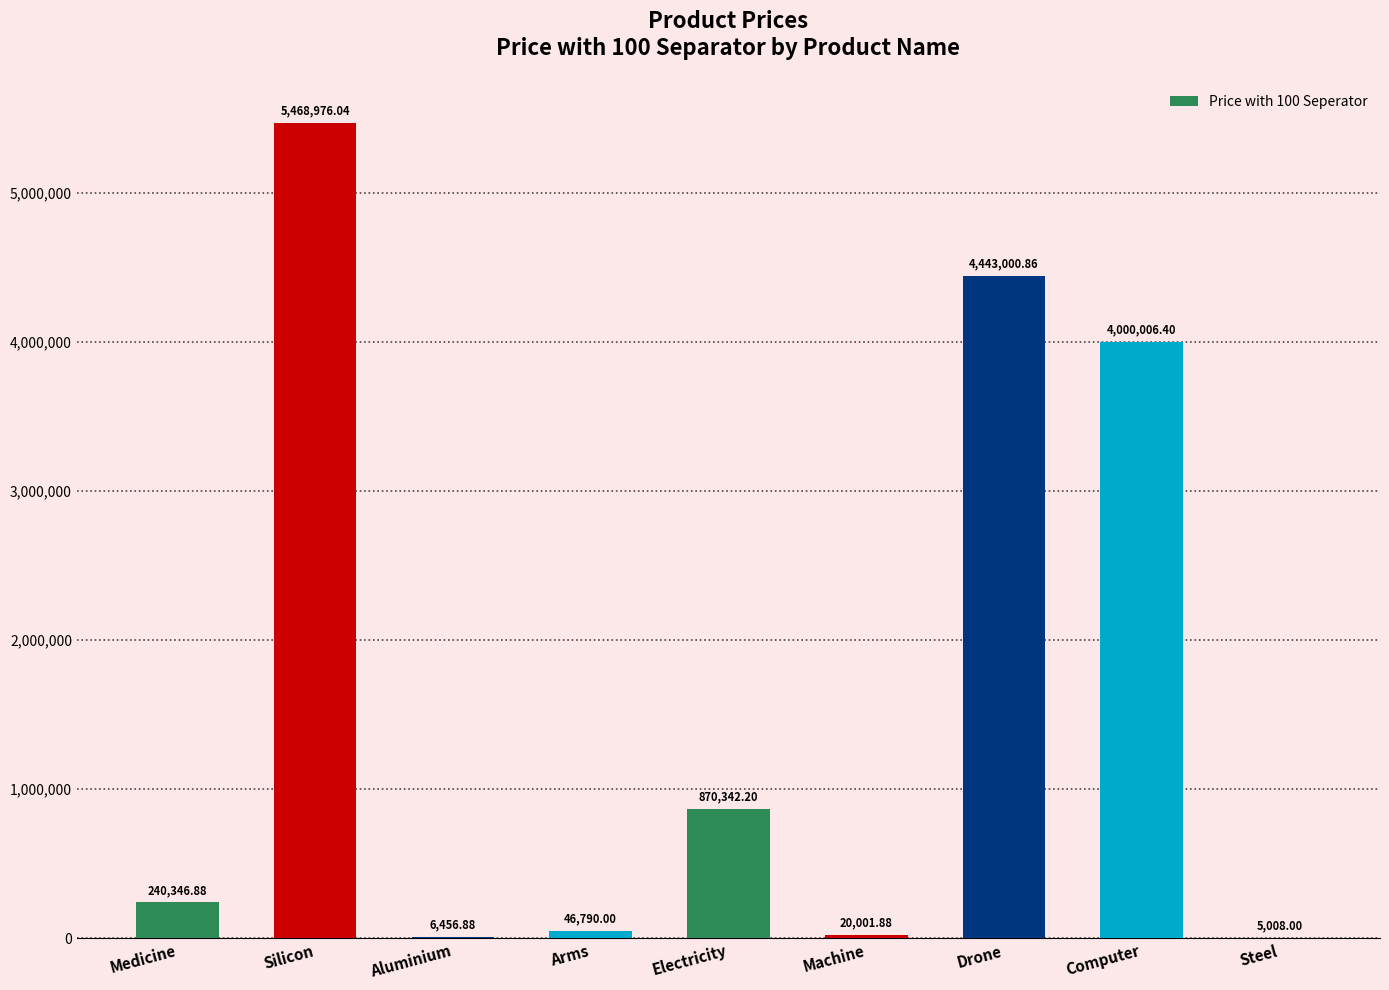

Reading left to right, transcribe all the data shown in this chart.

240346.9	5468976.0	6456.9	46790.0	870342.2	20001.9	4443000.9	4000006.4	5008.0